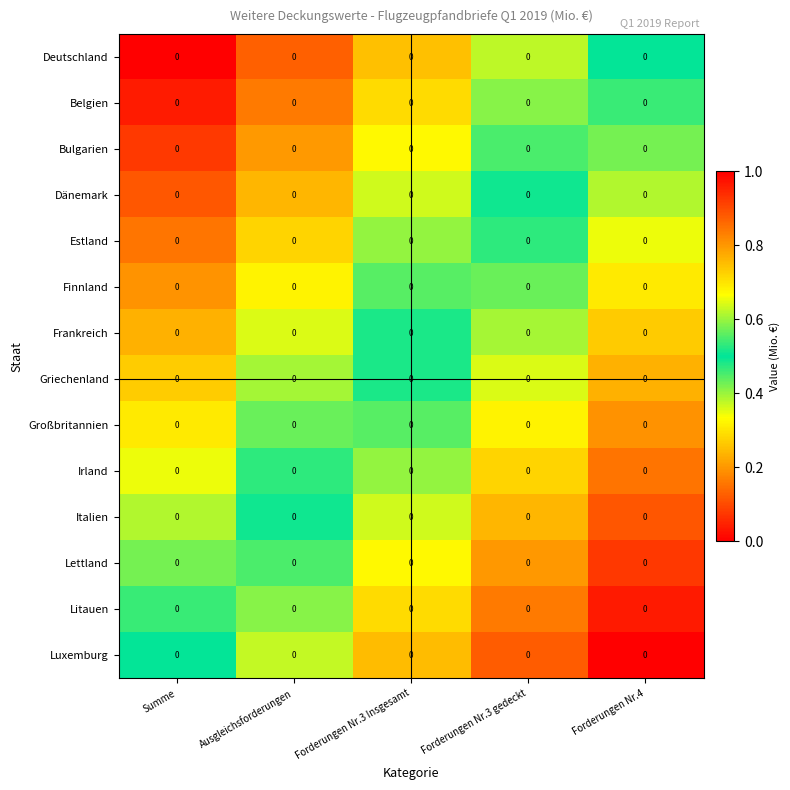

Which series has the widest spread of values?

Deutschland